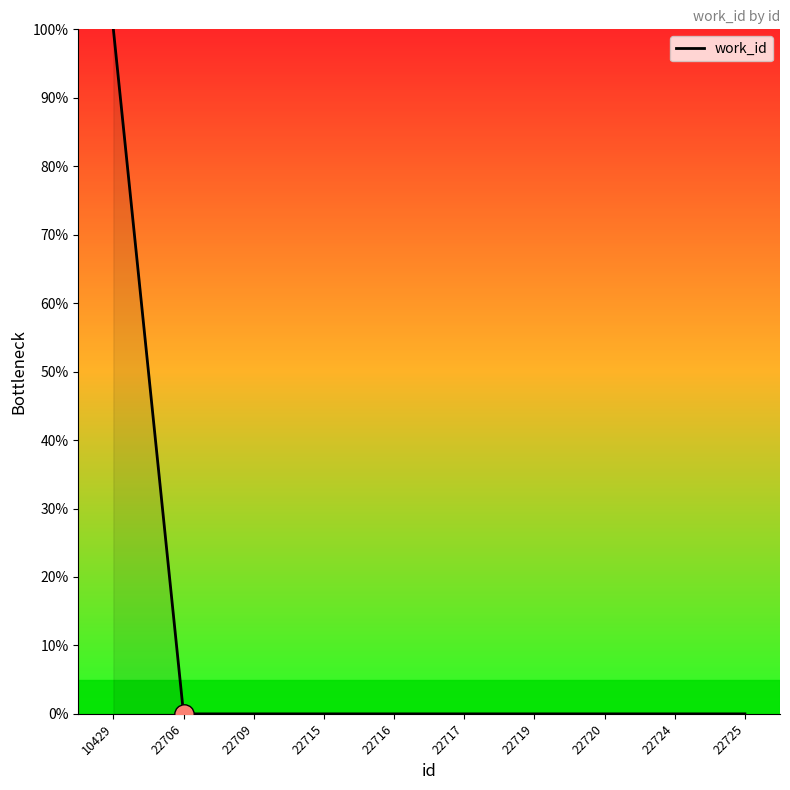

The chart shows a value of 34 at 22717. True or false?

False